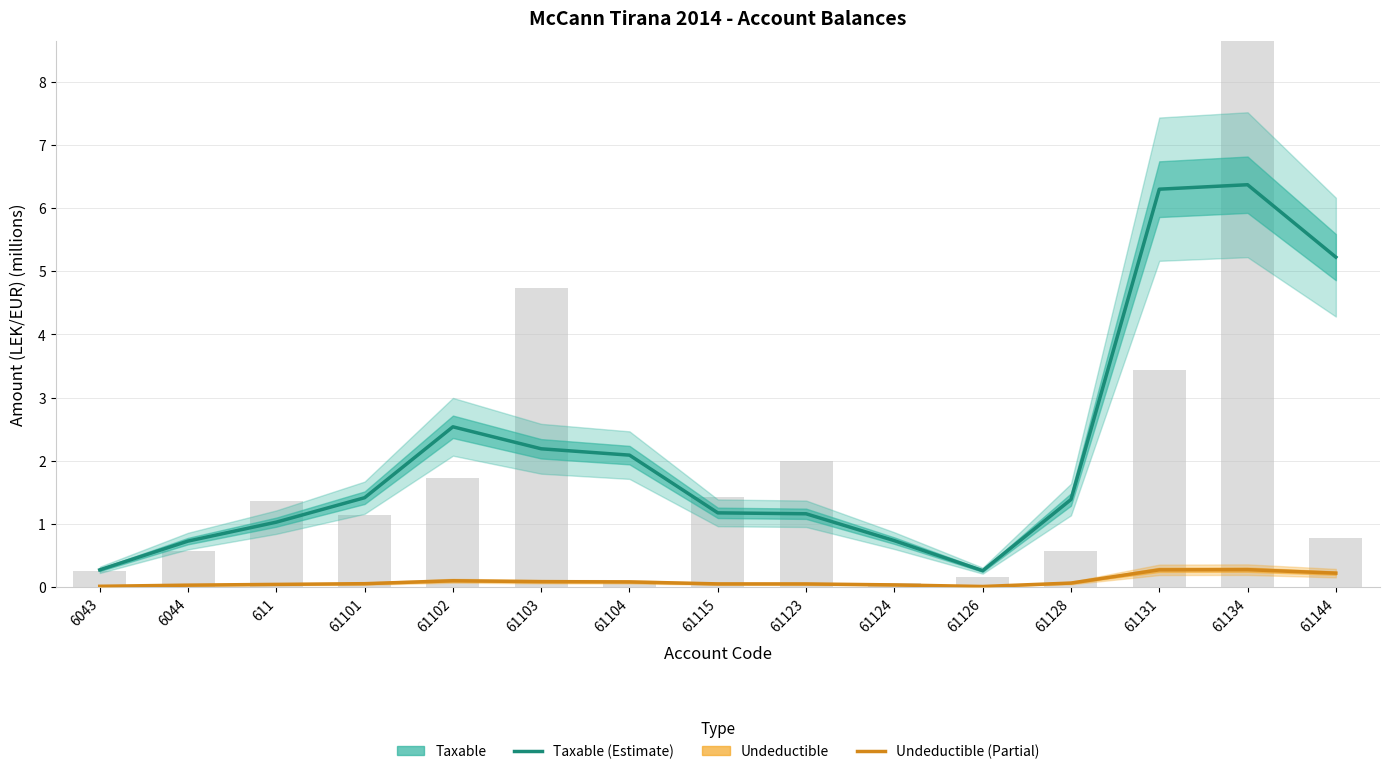

What is the label of the 3rd bar from the left?

611